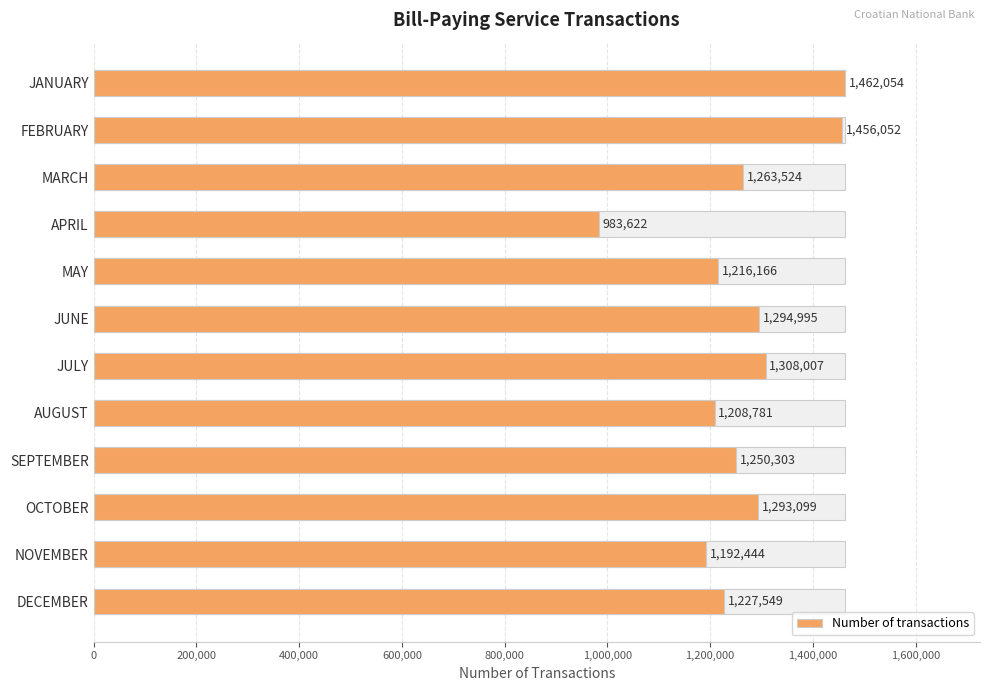

Which has a higher value, MARCH or NOVEMBER?

MARCH